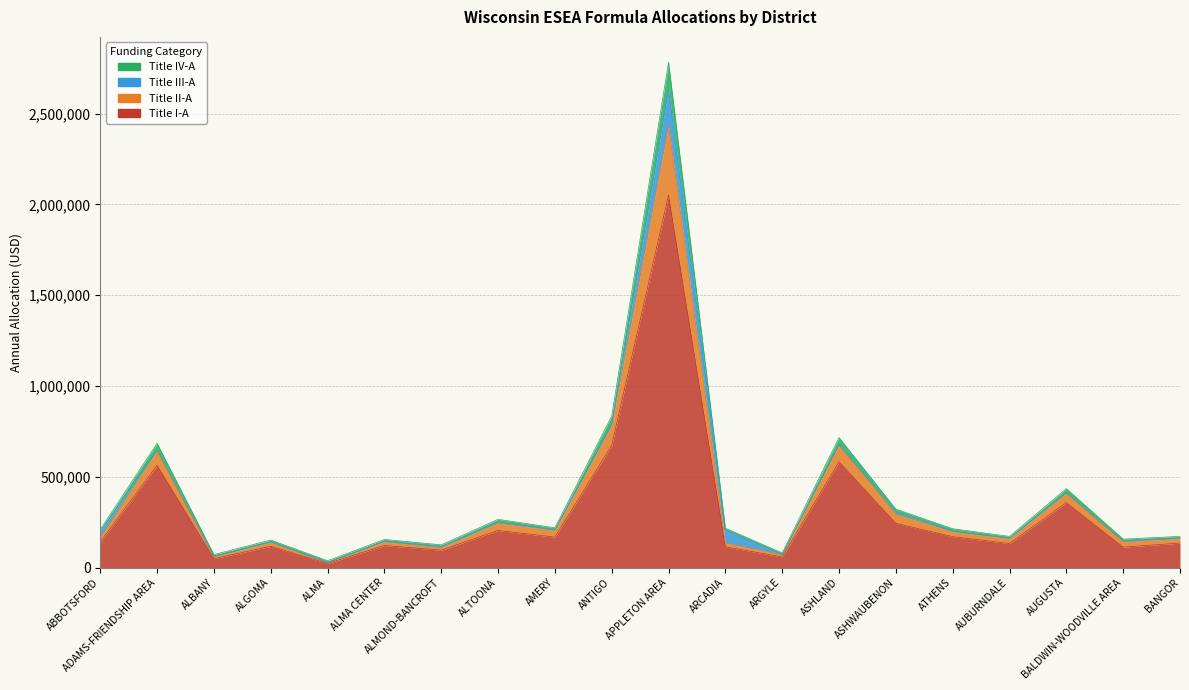

What is the label of the 11th point from the left?

APPLETON AREA